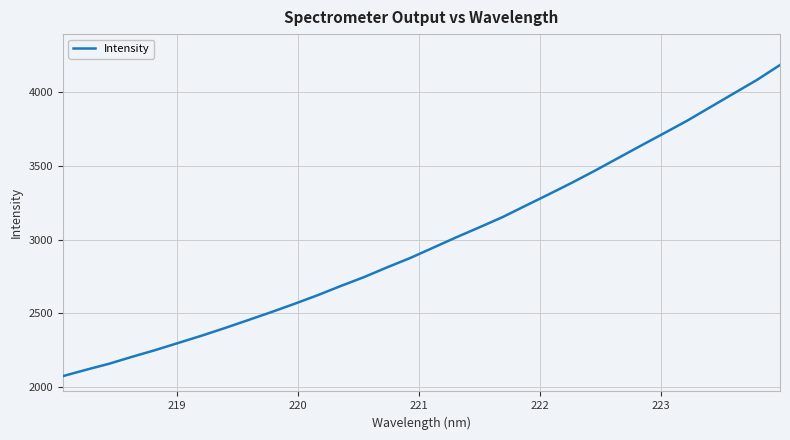

How many values are below 2944?

16